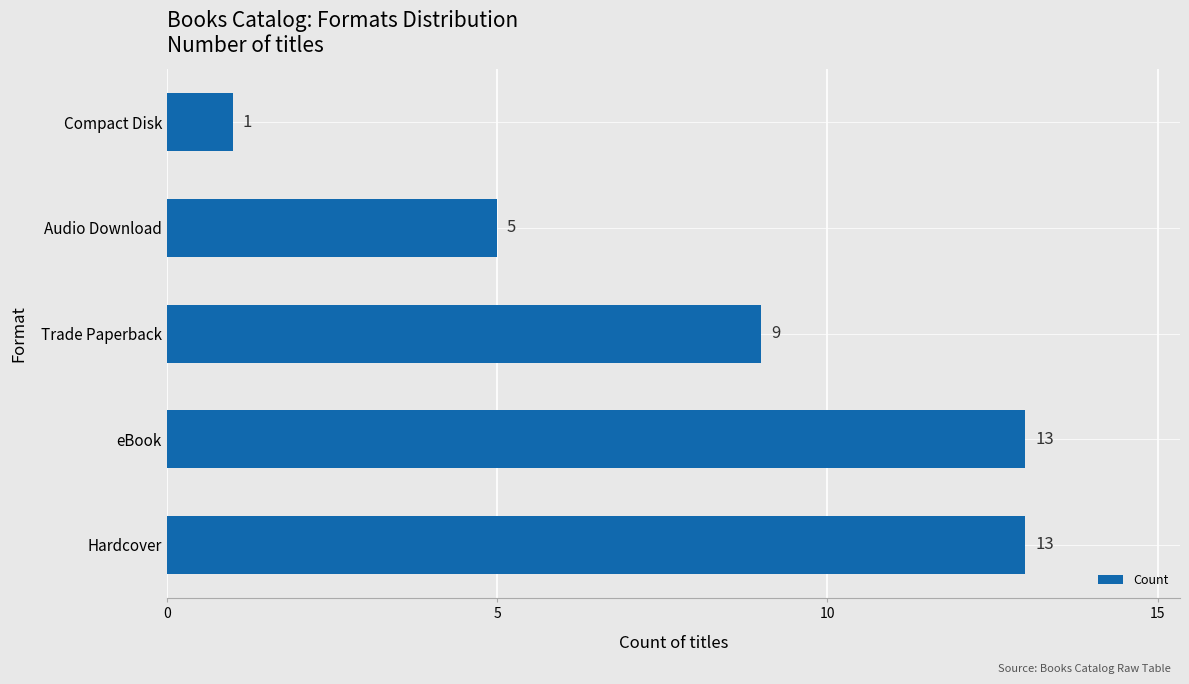

How many categories are shown in the chart?

5